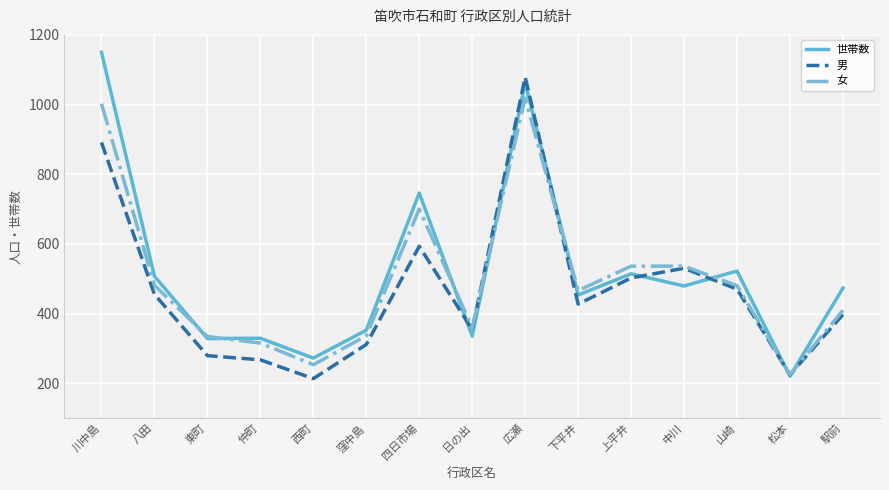

At which category does the chart reach its peak across all series?

川中島